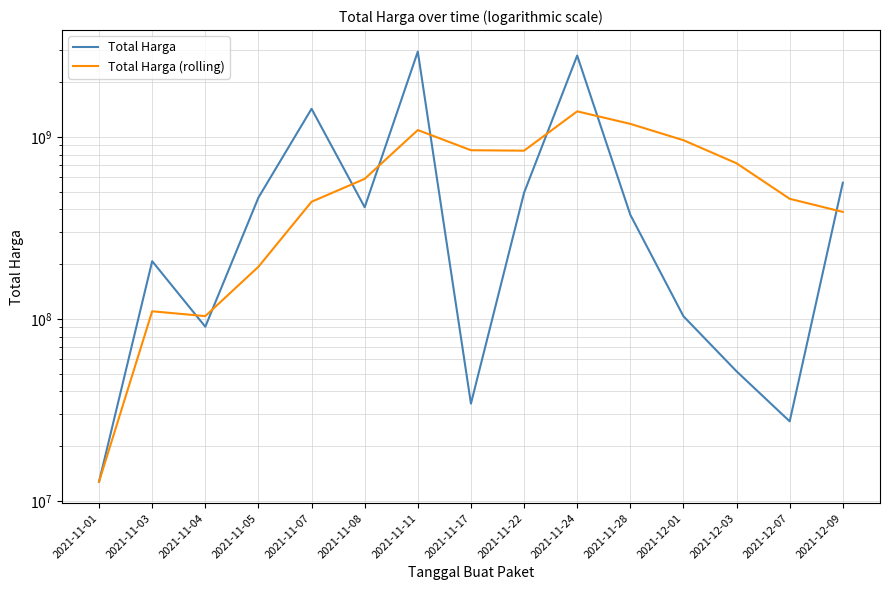

Which category has the highest value in the Total Harga series?

2021-11-11